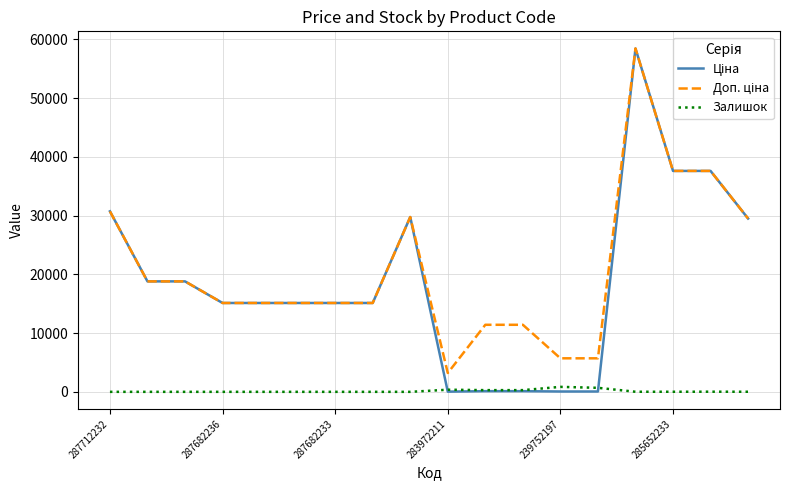

What is the greatest value displayed?

58426.5